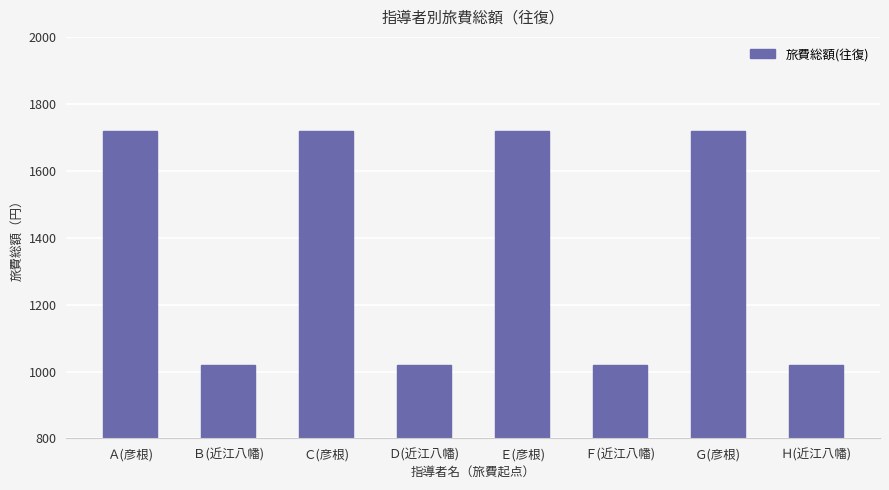

What is the value of the 2nd bar from the left?

1020